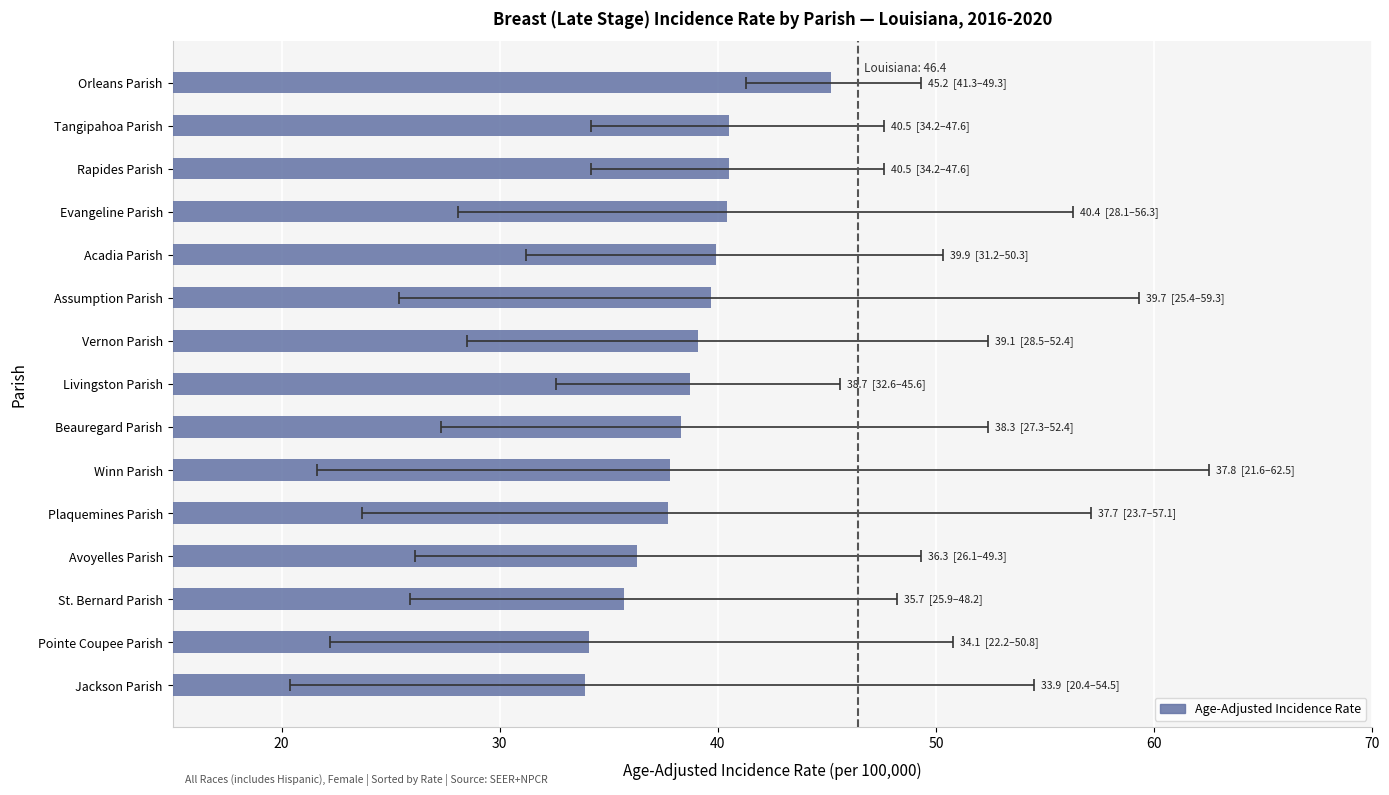

Count the number of values greater than 38.

9